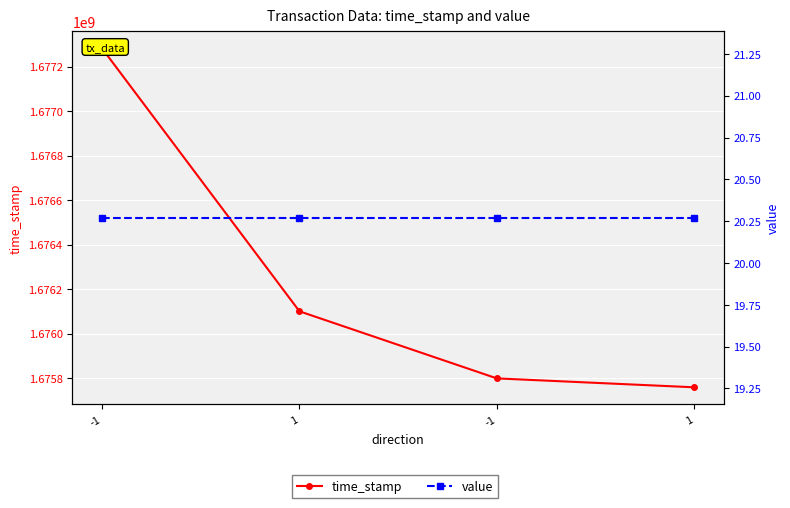

What is the label of the 3rd point from the right?

1